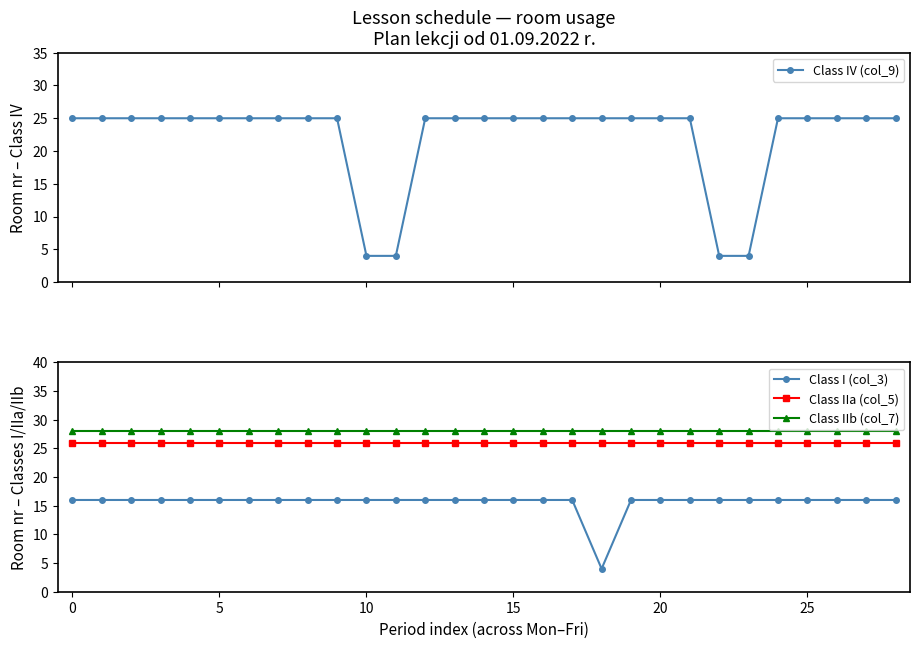

Which series has the largest total across all categories?

Class IIb (col_7)